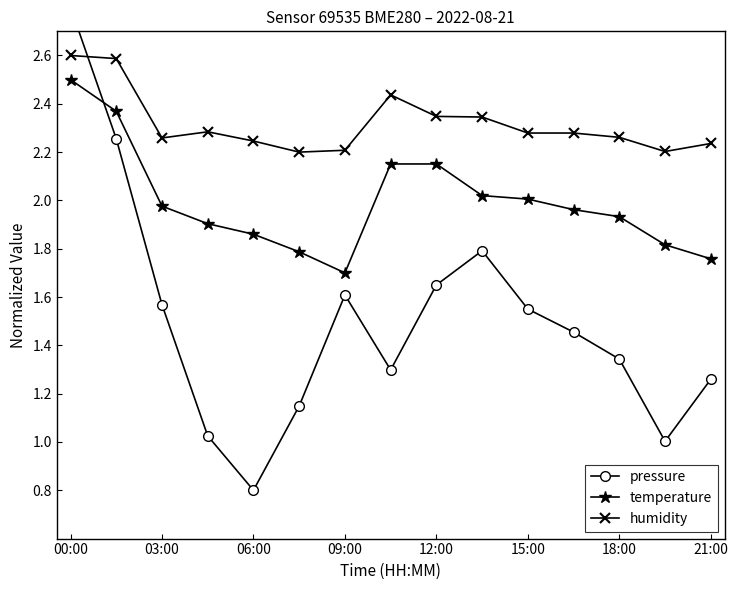

Count the humidity values in the range 2 to 3.

15